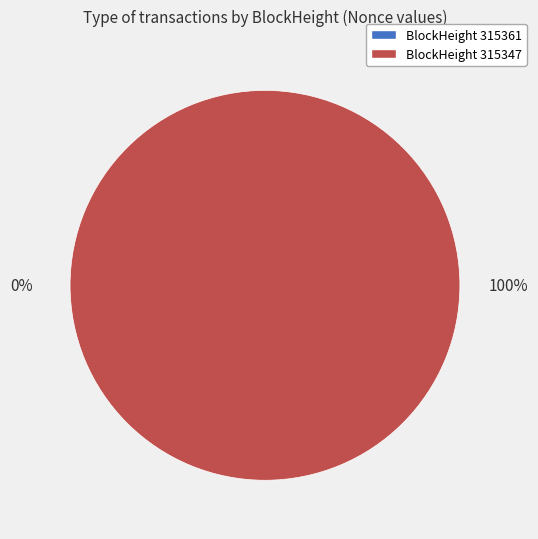

Which slice represents more than half of the pie?

315347